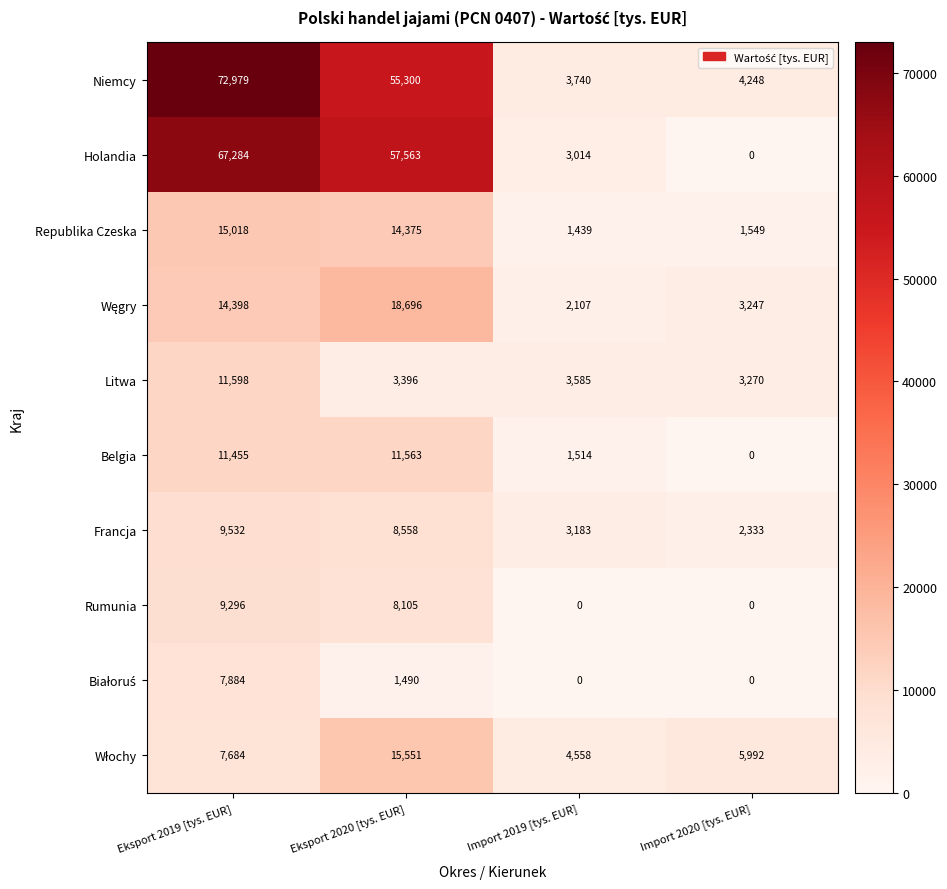

How many Rumunia values are between 0 and 9296?

4